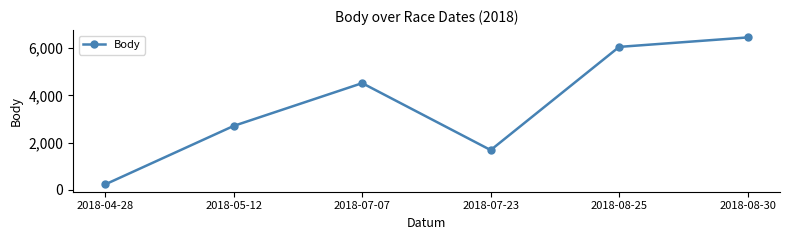

Reading left to right, extract all data points from this chart.

226	2704	4515	1679	6051	6452